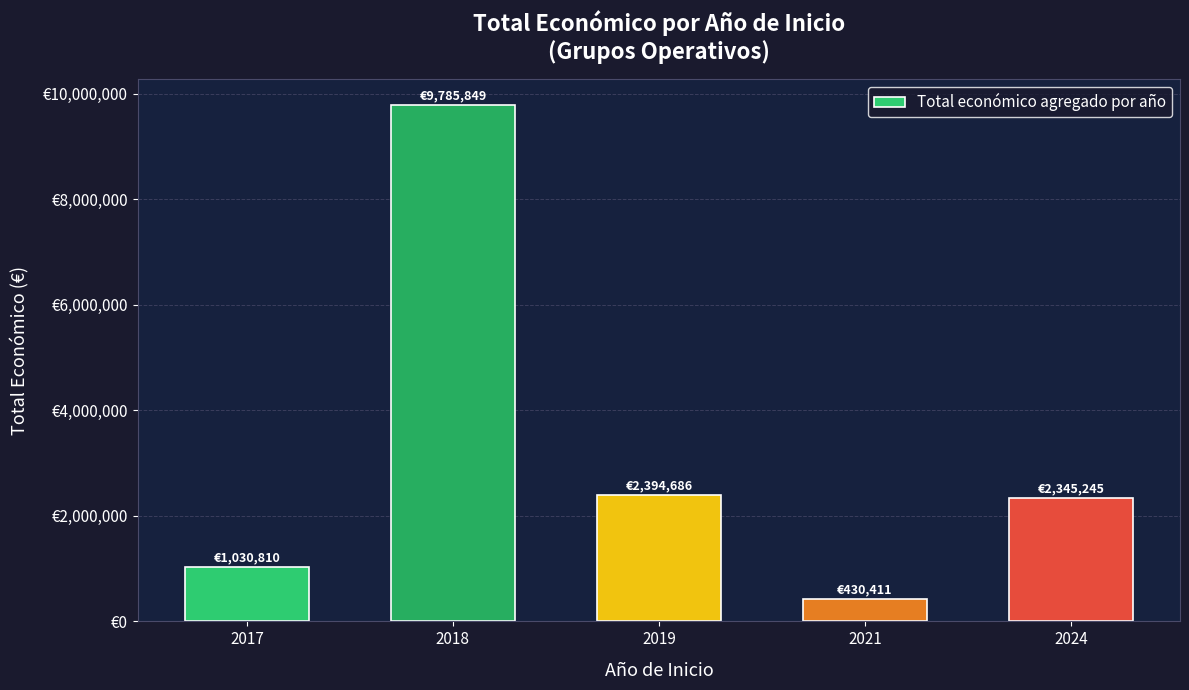

Are the bars horizontal?

No